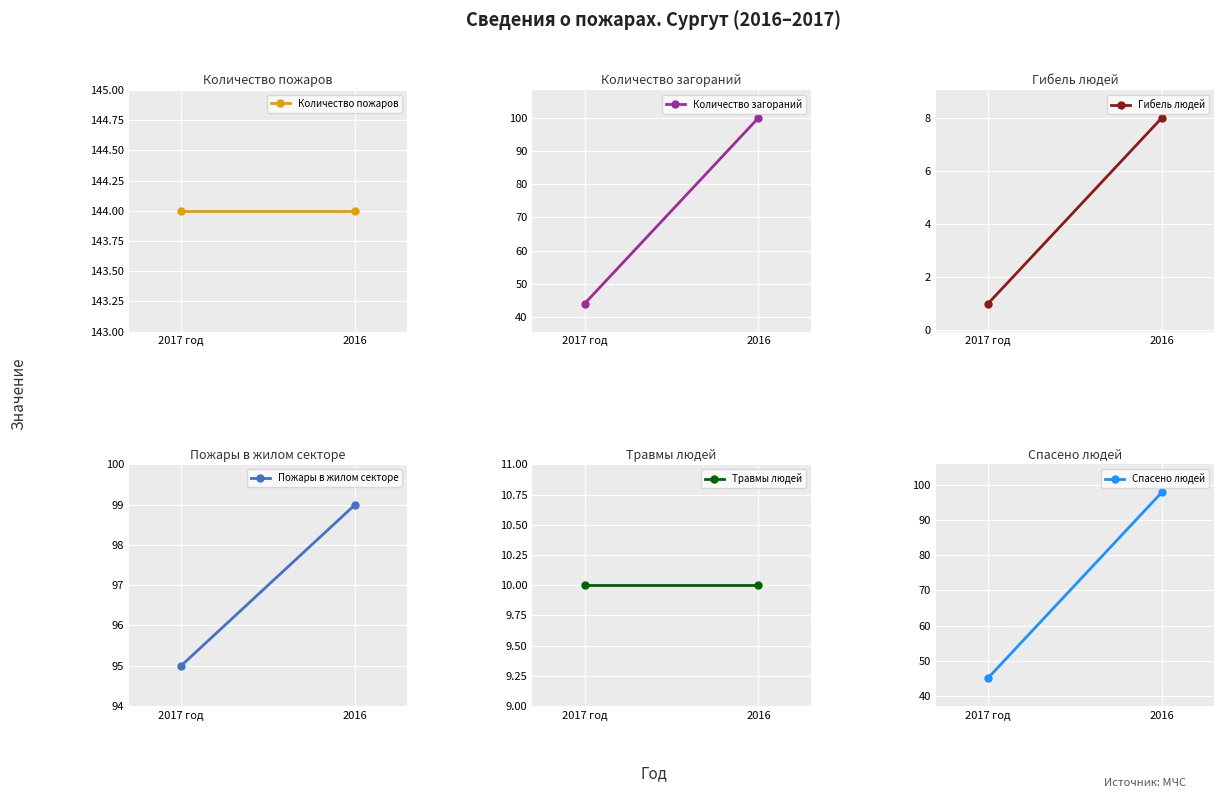

What is the sum of the Пожары в жилом секторе values at 2017 год and 2016?

194